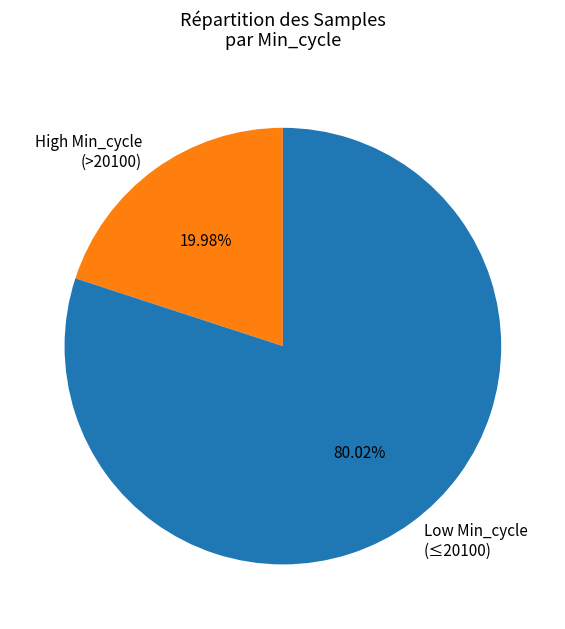

How many slices are in this pie chart?

2